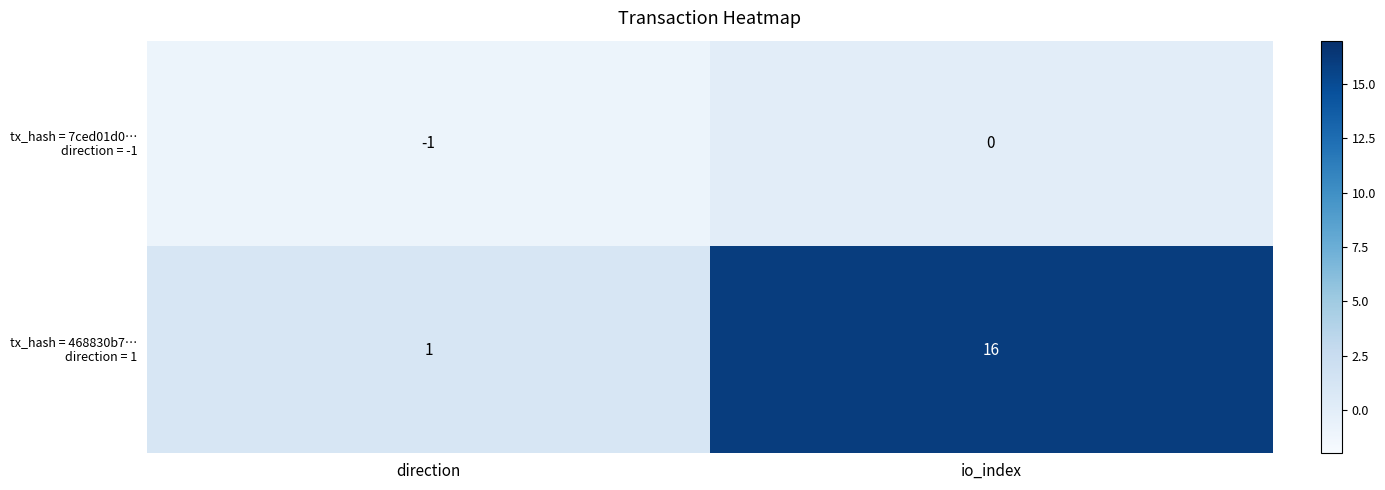

What is the spread (max minus min) of values at io_index?

16